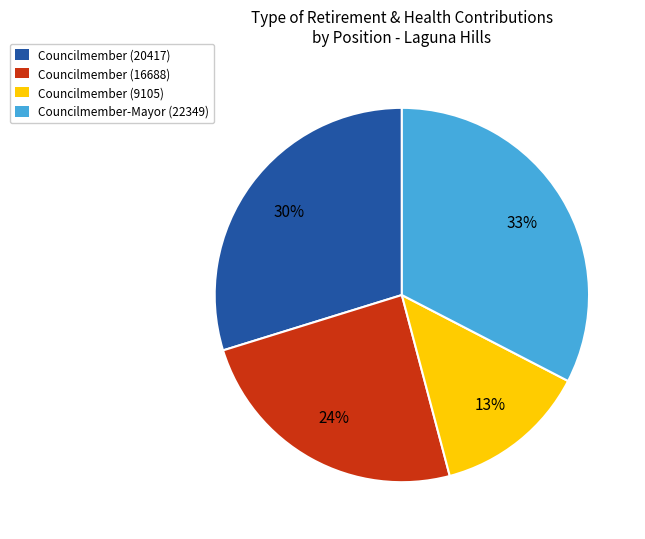

The Councilmember (20417) slice represents 30% of the pie. True or false?

True